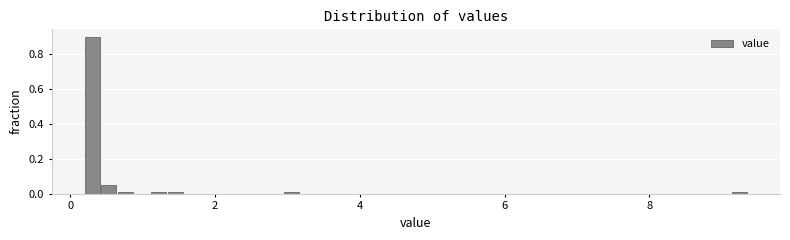

Around what value on the x-axis is the tallest bar? Give the approximate position of its centre, as read against the axis.

0.4